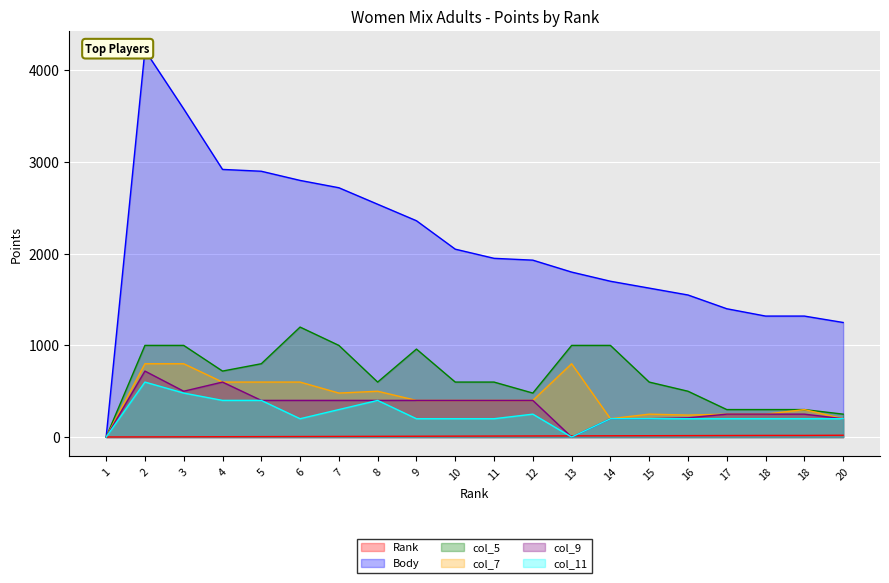

Which series has the largest total across all categories?

Body